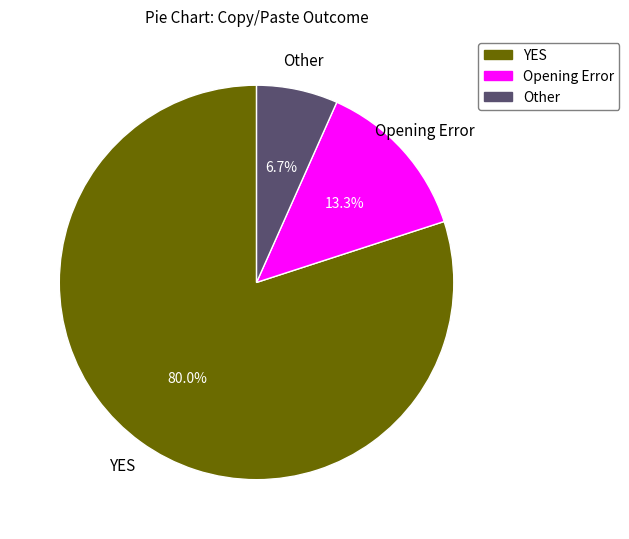

Which category has the smallest portion of the pie?

Other